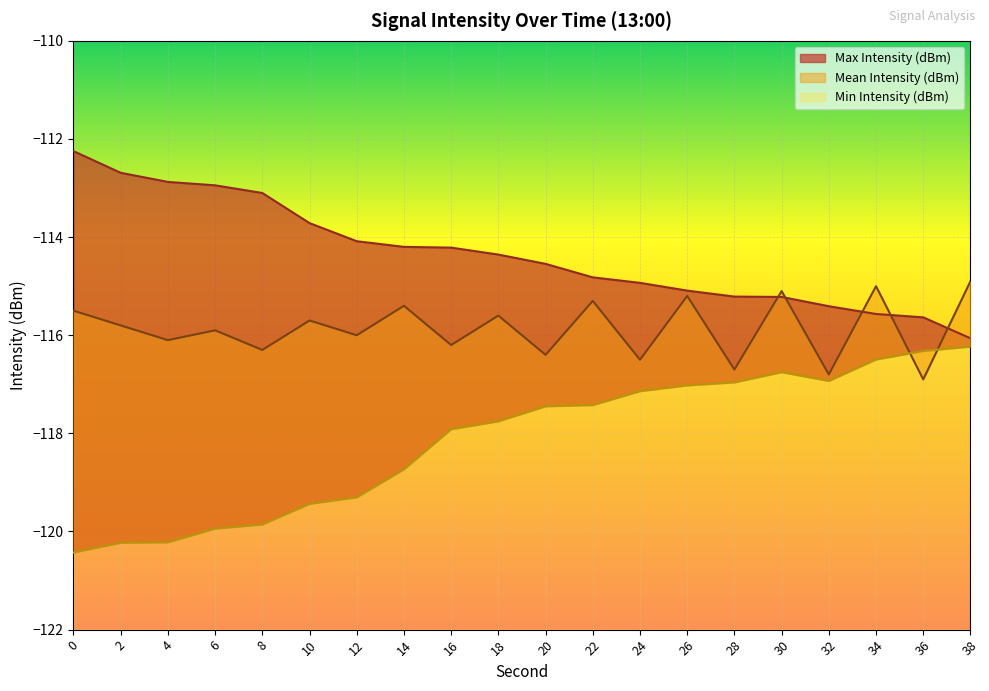

At which category does Mean Intensity (dBm) reach its first local peak?

6